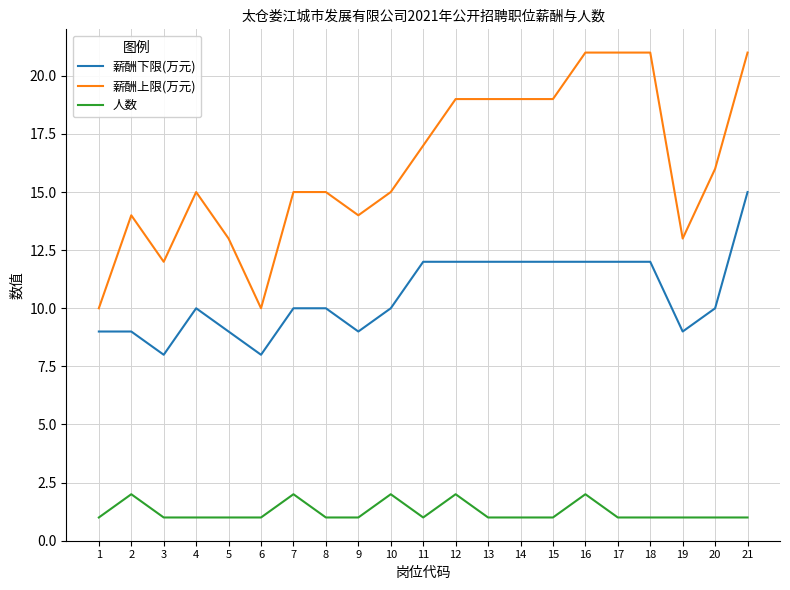

What is the maximum value for 薪酬上限(万元)?

21